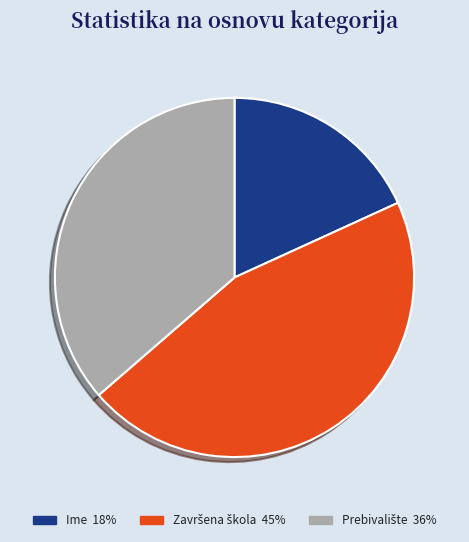

How many slices are in this pie chart?

3